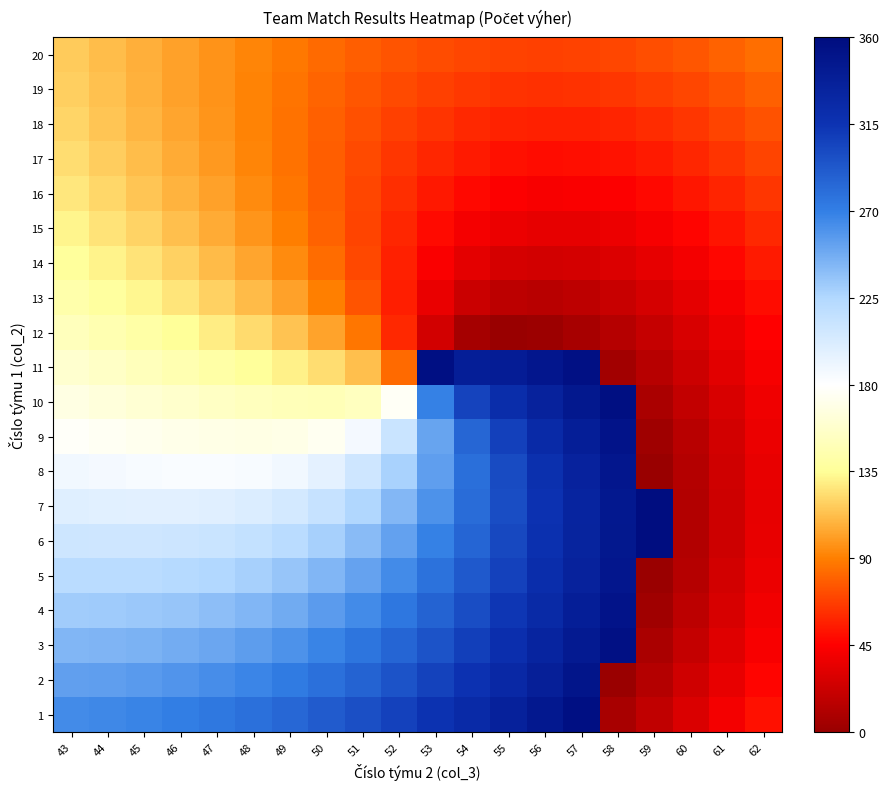

Which category has the highest value across all series?

59